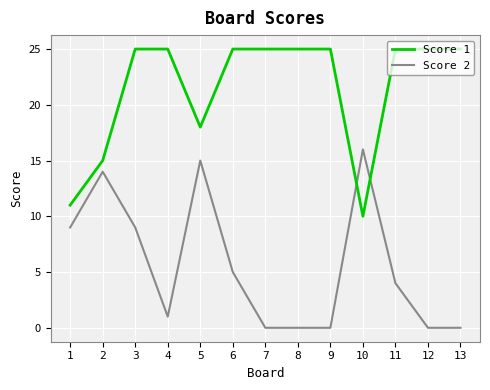

What is the difference between the Score 2 values at 10 and 1?

7